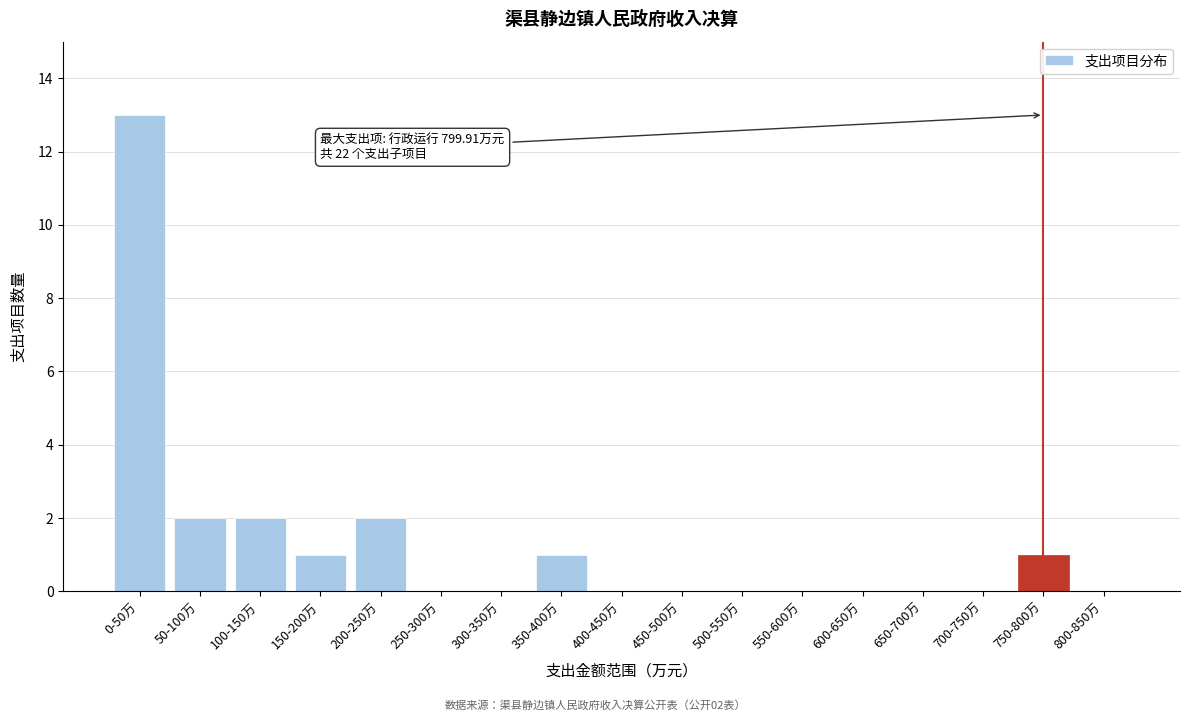

Reading left to right, what are all the values shown in this chart?

0-50万=13	50-100万=2	100-150万=2	150-200万=1	200-250万=2	250-300万=0	300-350万=0	350-400万=1	400-450万=0	450-500万=0	500-550万=0	550-600万=0	600-650万=0	650-700万=0	700-750万=0	750-800万=1	800-850万=0